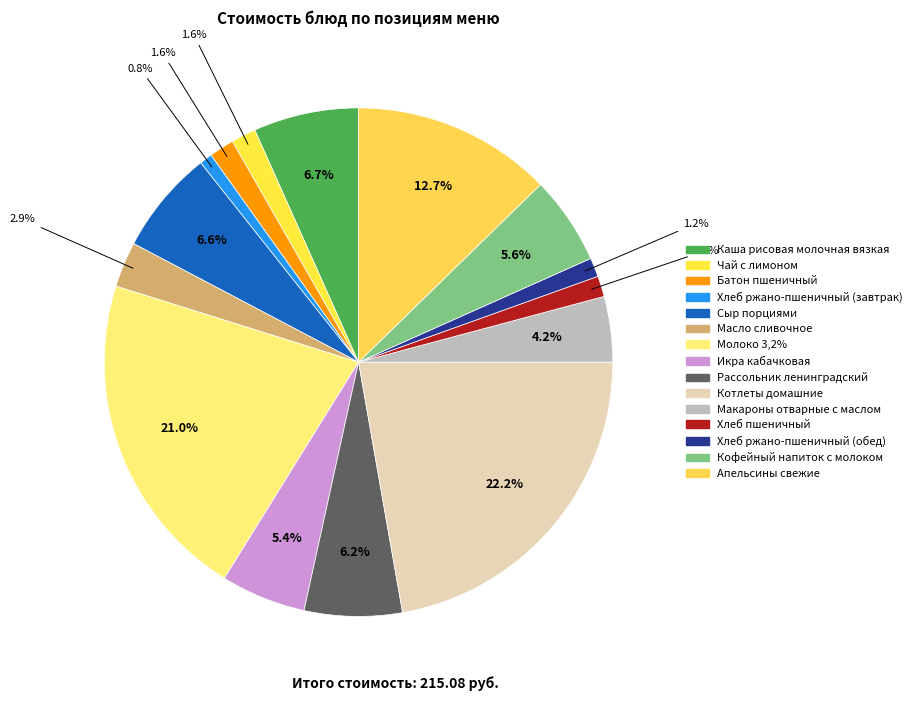

Count the number of slices in the pie.

15